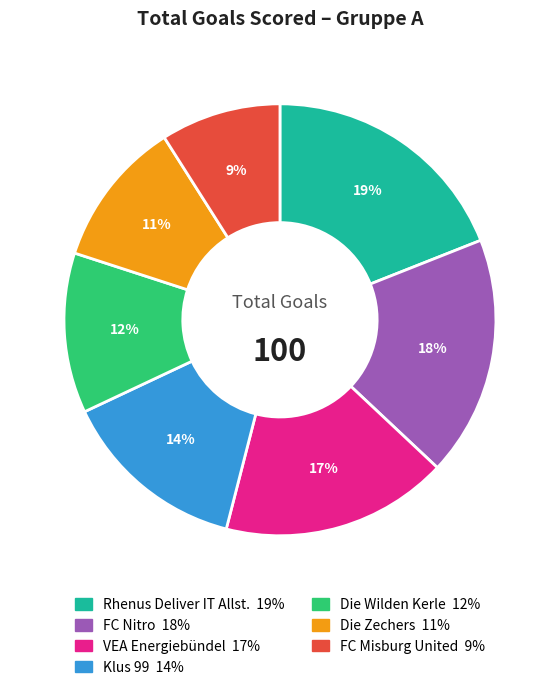

Which slice is the largest?

Rhenus Deliver IT Allst.